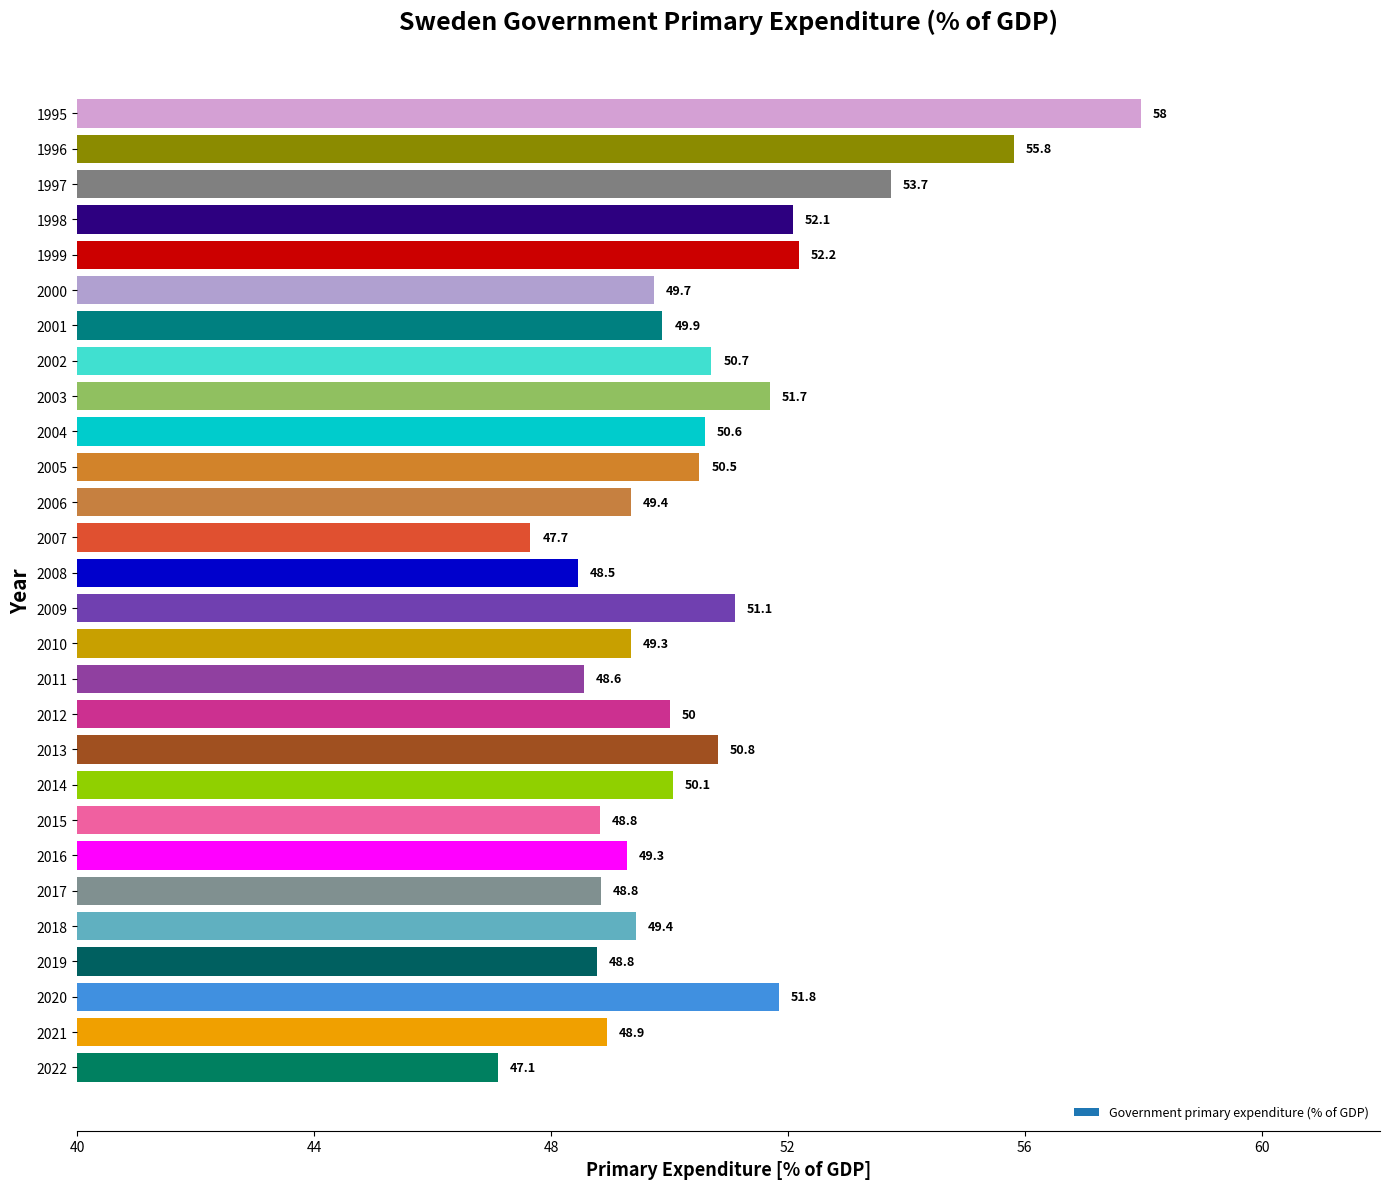

Between 2017 and 2013, which is larger?

2013